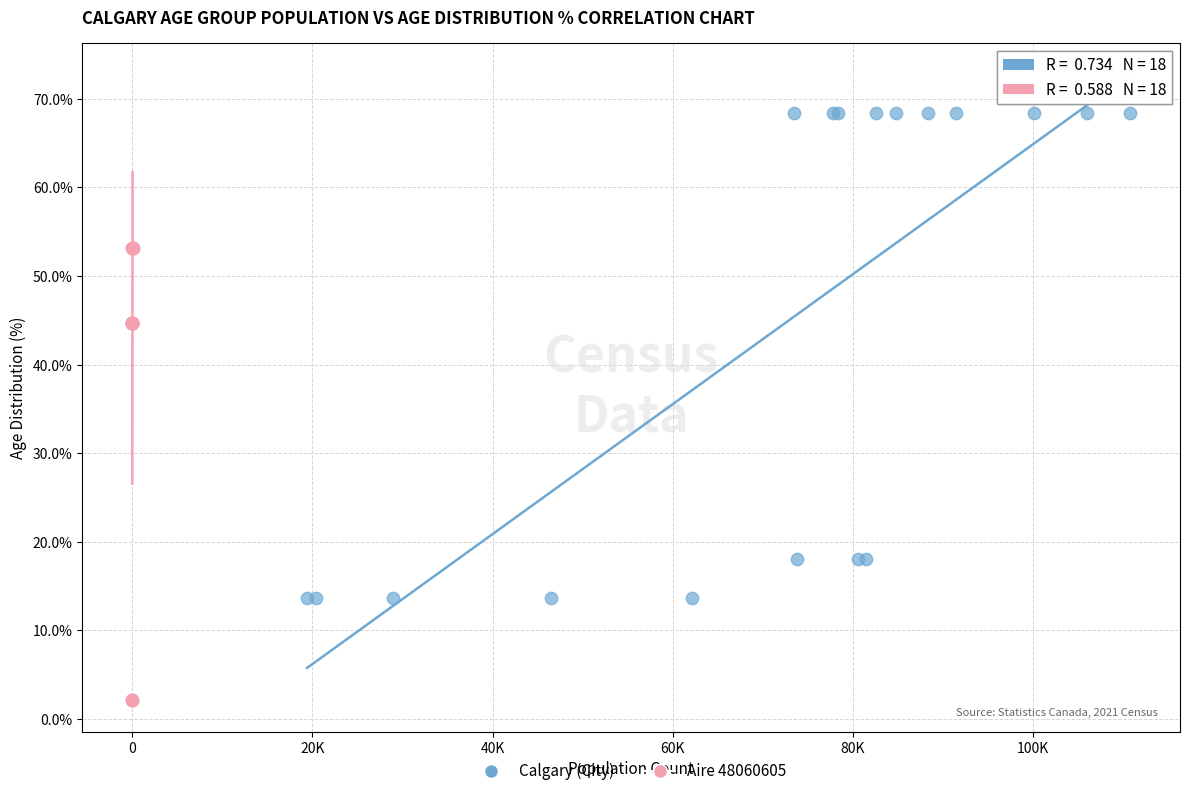

Which series has the widest spread of Y values?

Calgary (City)